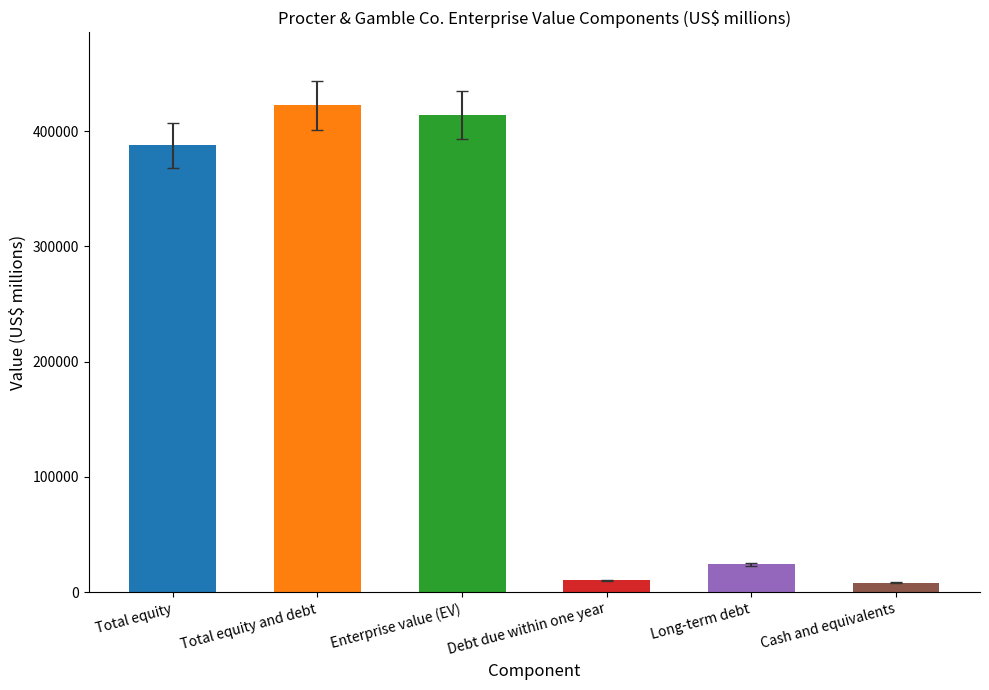

What is the sum of all values?

1267197